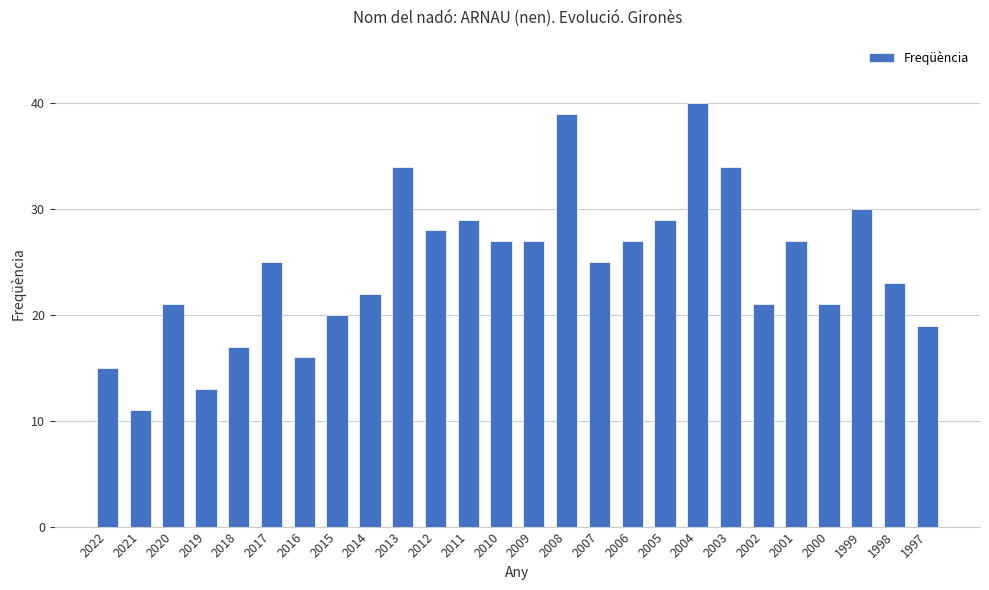

Approximately how many times larger is the value at 2009 compared to 2001?

1.0